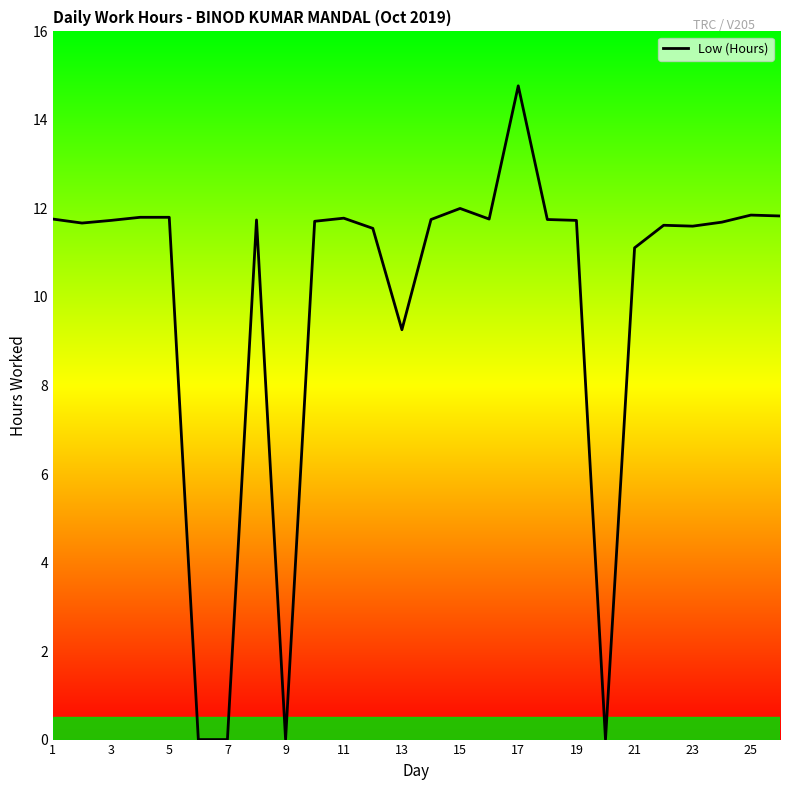

What is the maximum value shown in the chart?

14.8